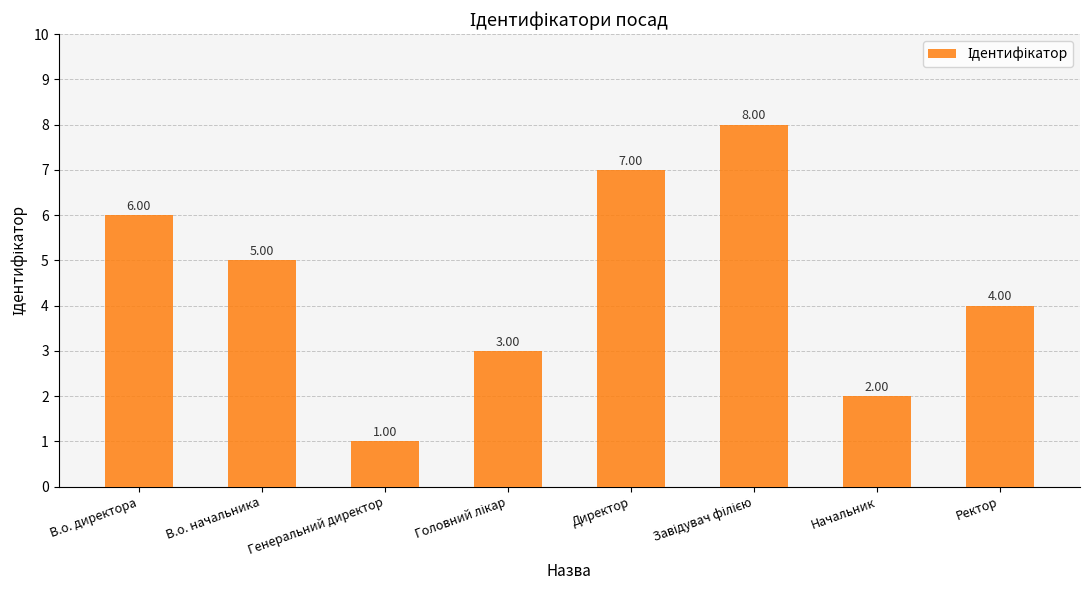

What is the difference between the values at Директор and Ректор?

3